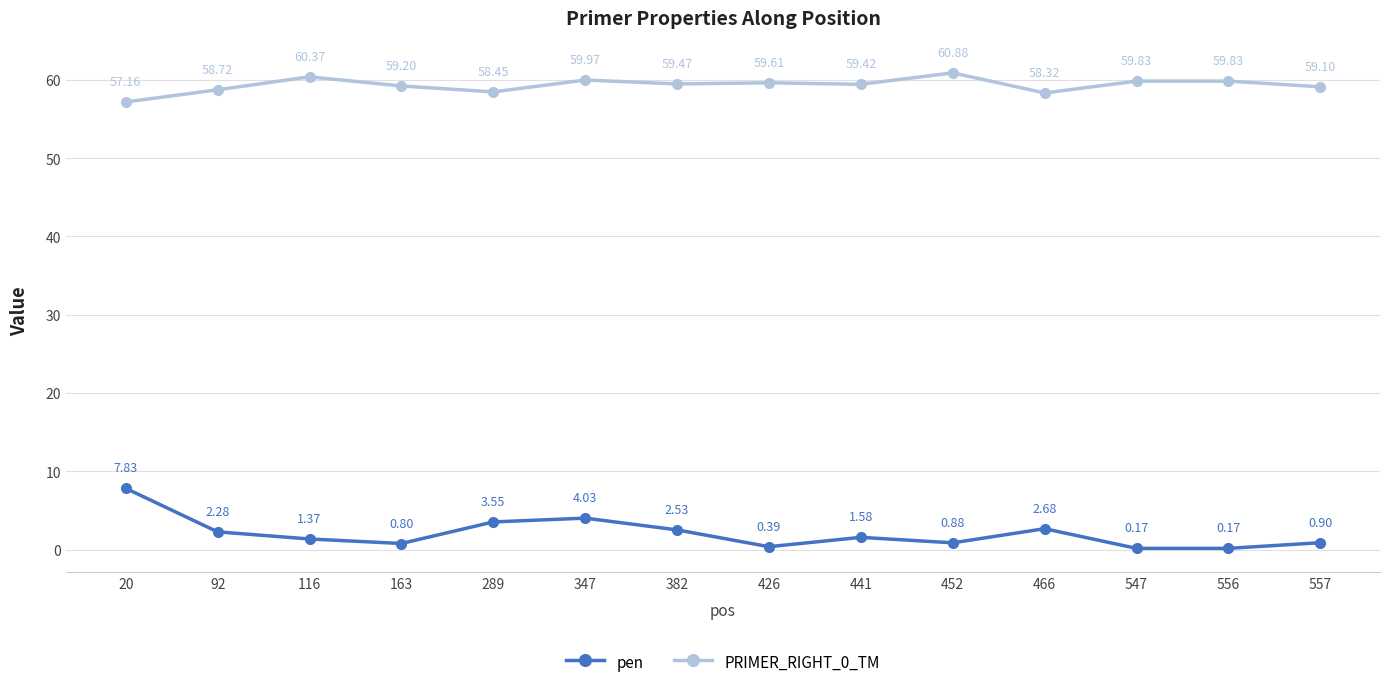

Where does the PRIMER_RIGHT_0_TM series first go above 59?

116